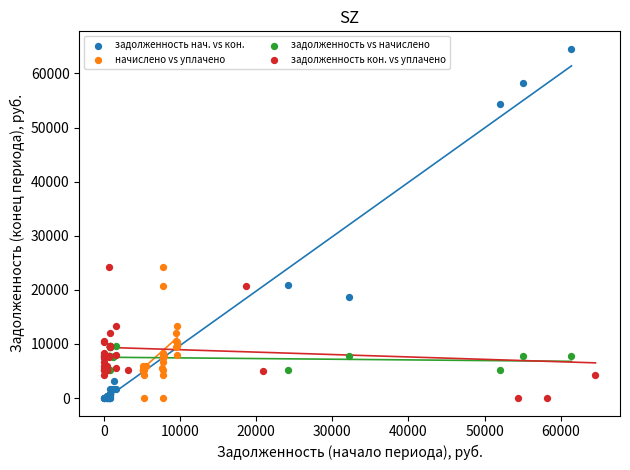

Which series has the largest Y range (max minus min)?

задолженность нач. vs кон.